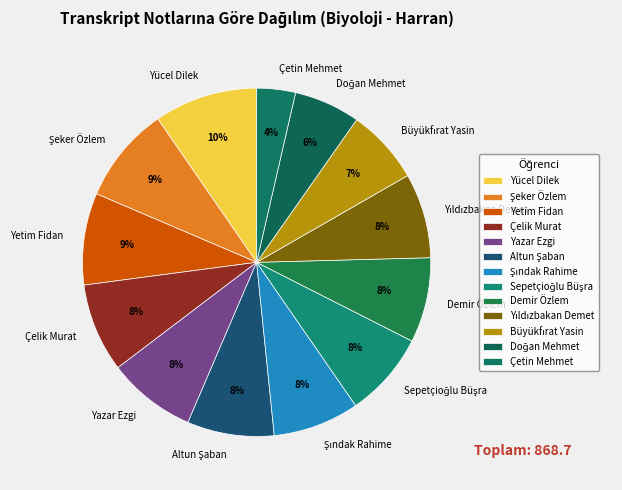

How many slices are in this pie chart?

13